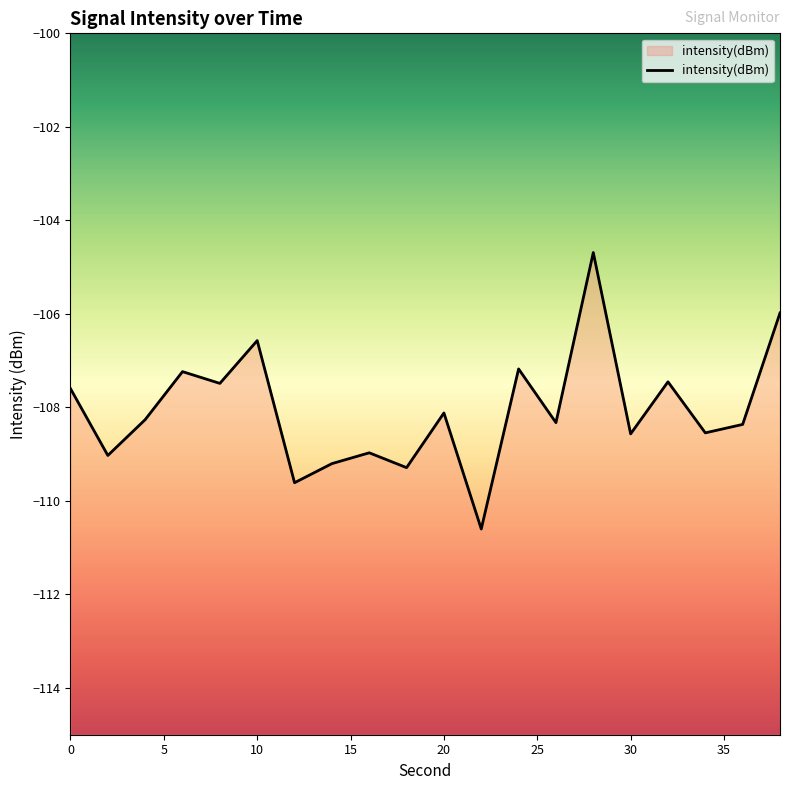

What is the difference between the values at 0 and 36?

0.8